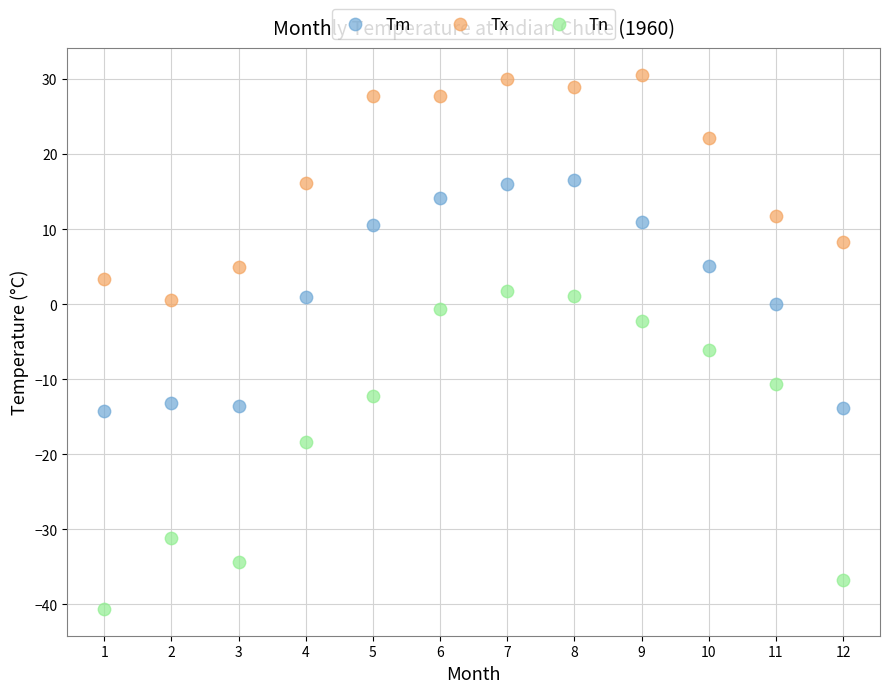

Across all data points, what is the range of X values (max minus min)?

11.0